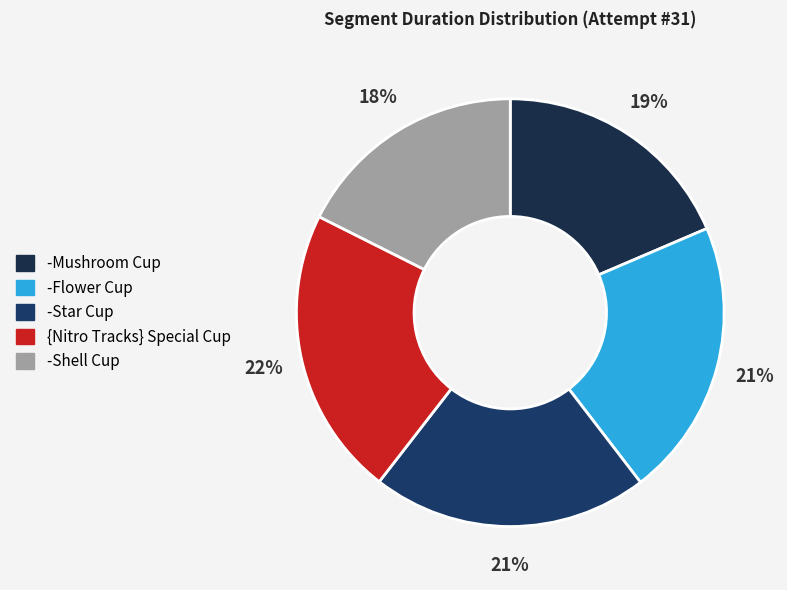

Count the number of slices in the pie.

5